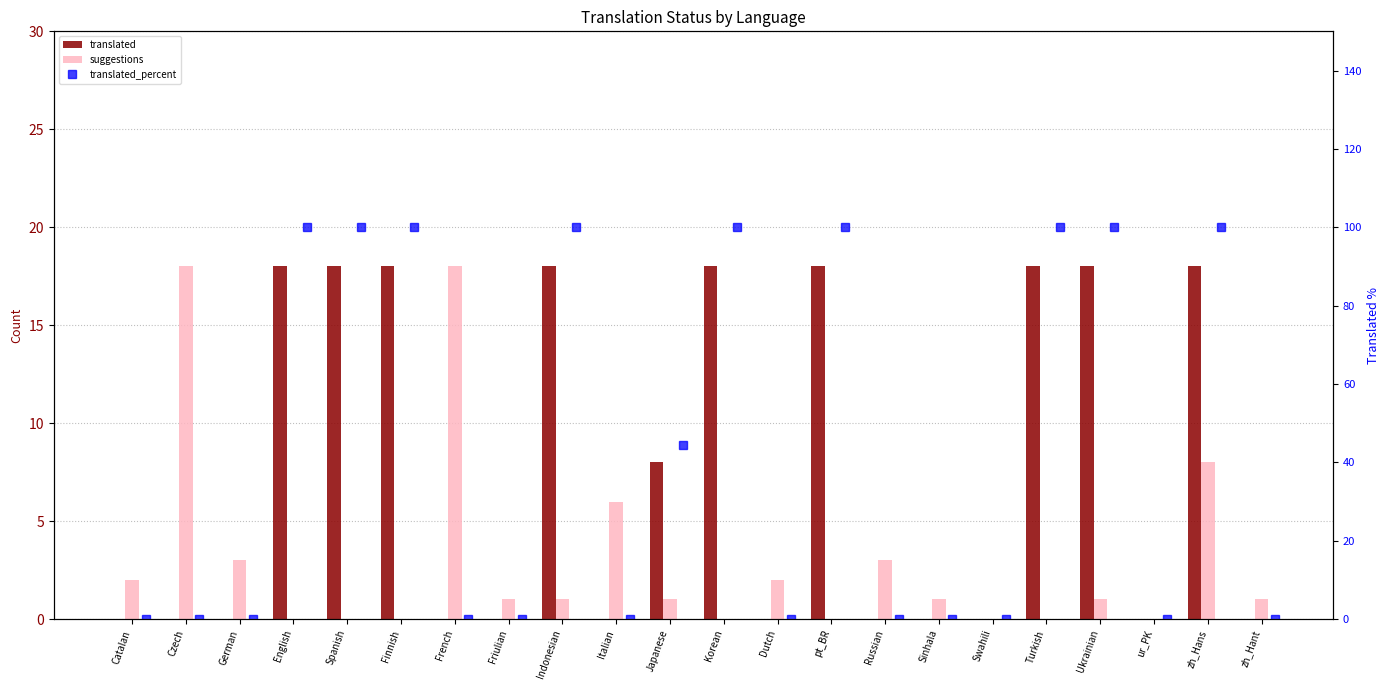

What is the spread (max minus min) of values at French?

18.0